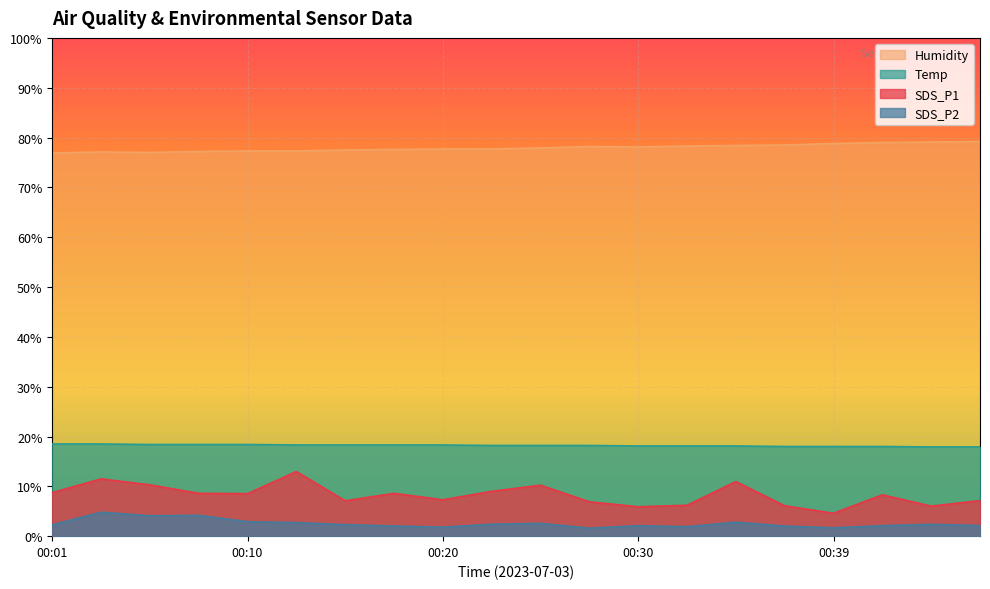

What is the approximate value of Humidity at 00:30?

78.1